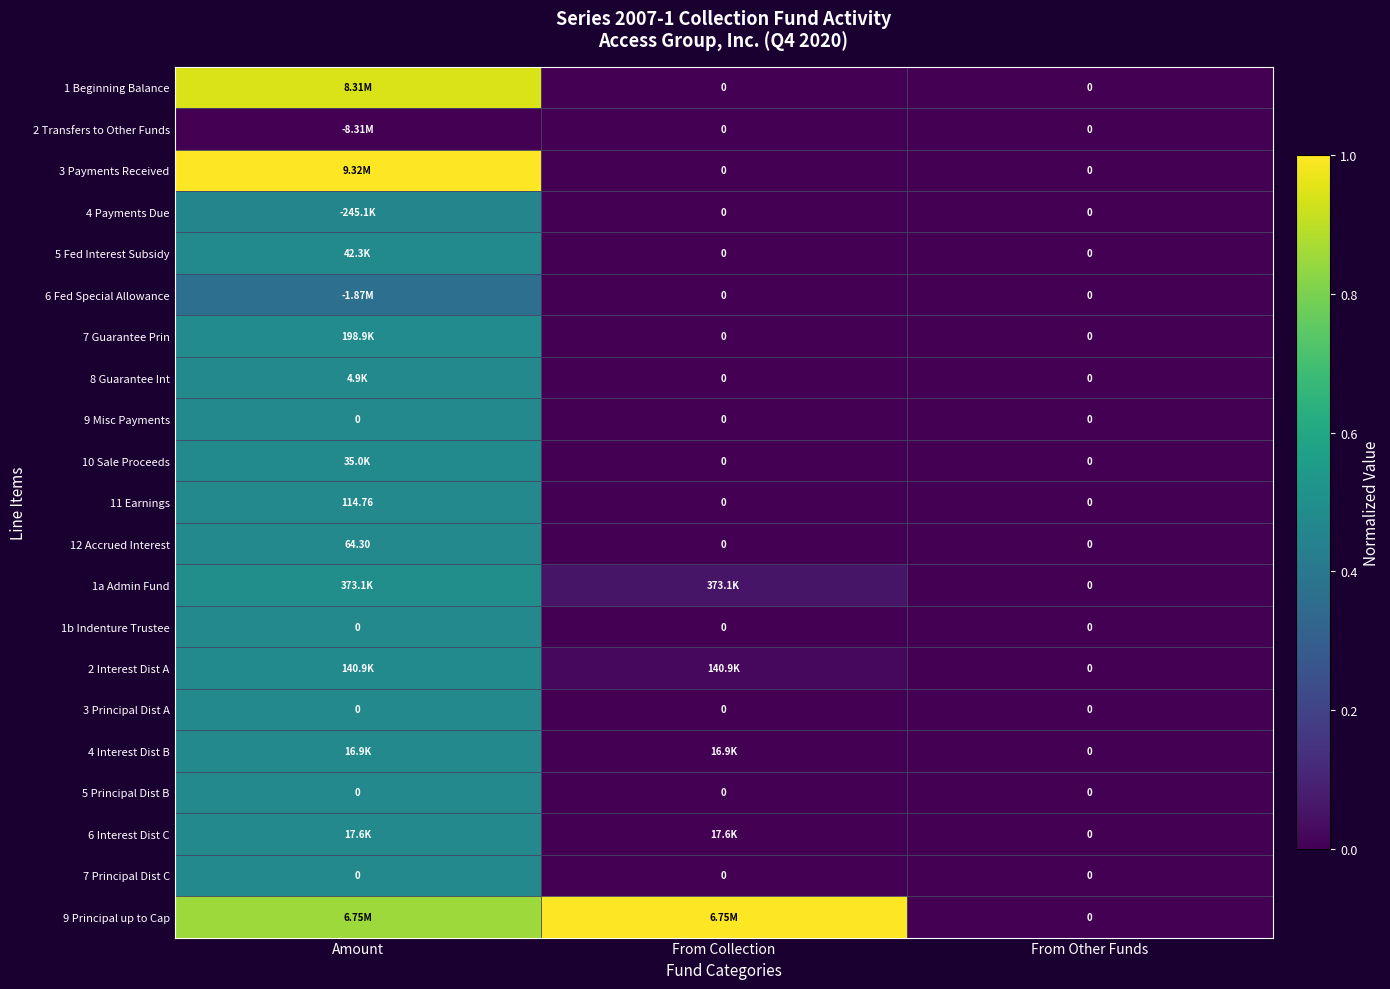

Which series has the largest range (max minus min)?

3 Payments Received